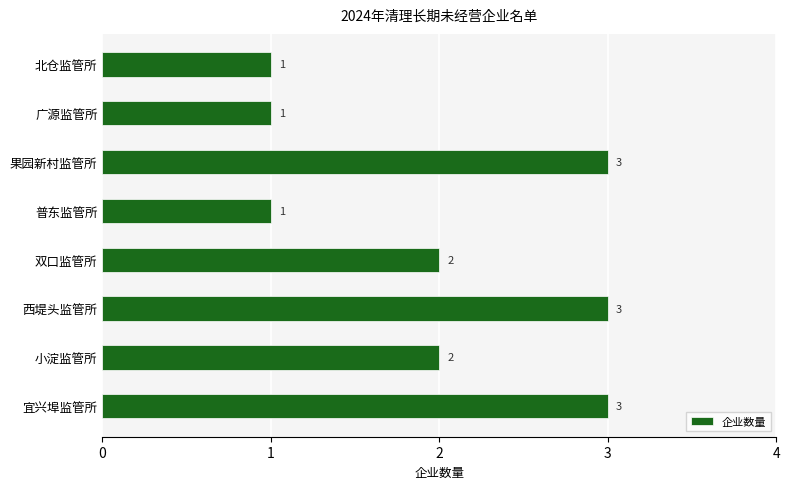

What is the average value?

2